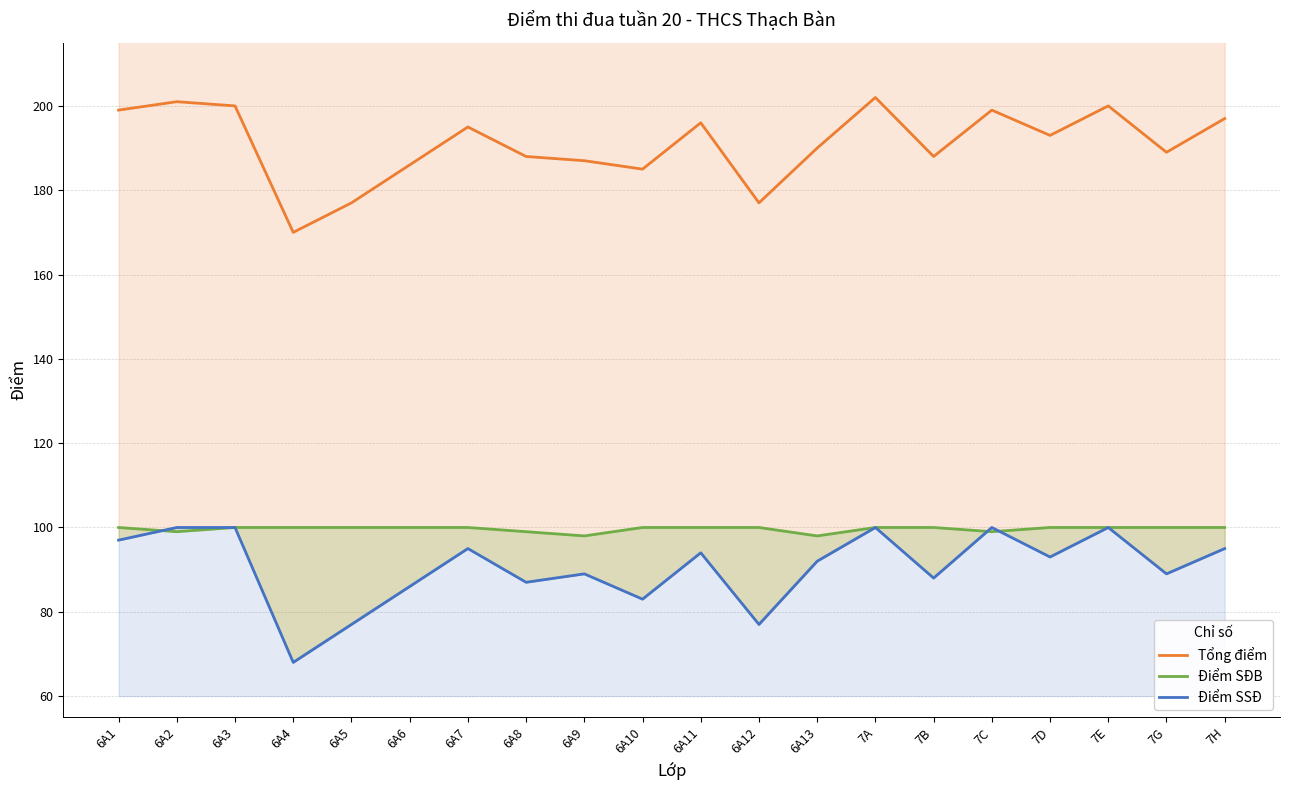

How many distinct data groups are displayed?

3